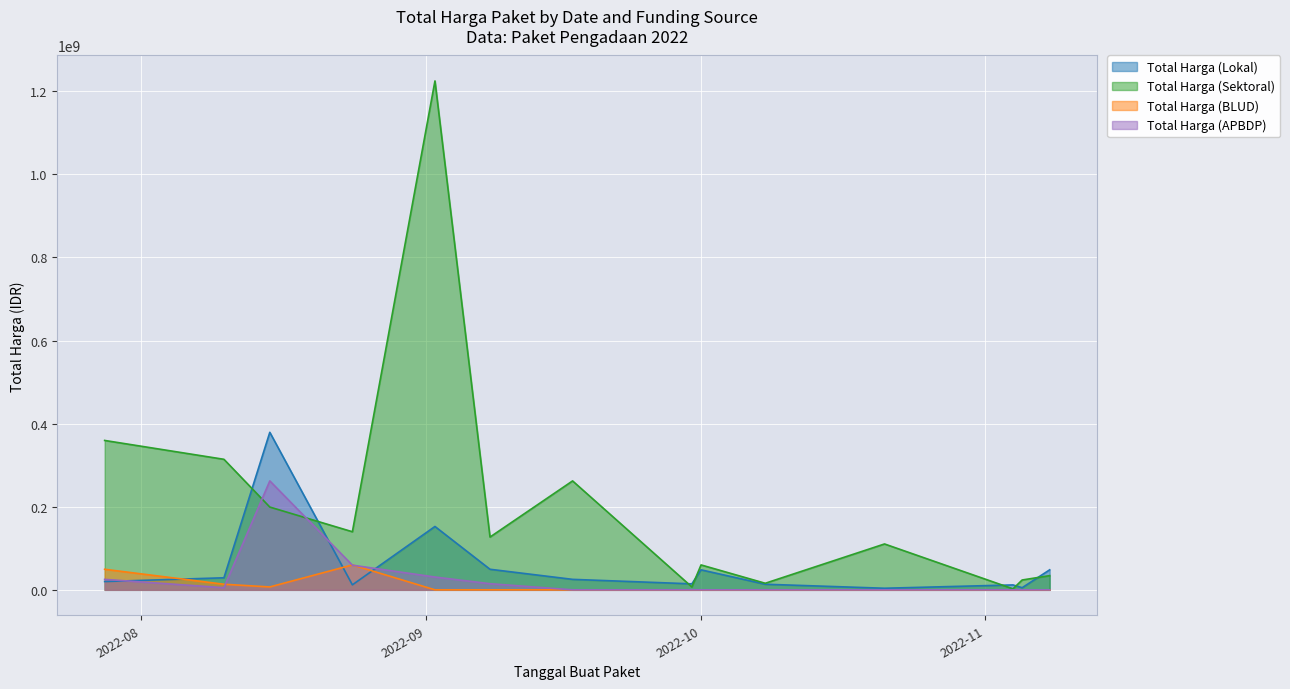

Rank the series at 2022-08-10 from highest to lowest value.

Total Harga (Sektoral), Total Harga (Lokal), Total Harga (BLUD), Total Harga (APBDP)